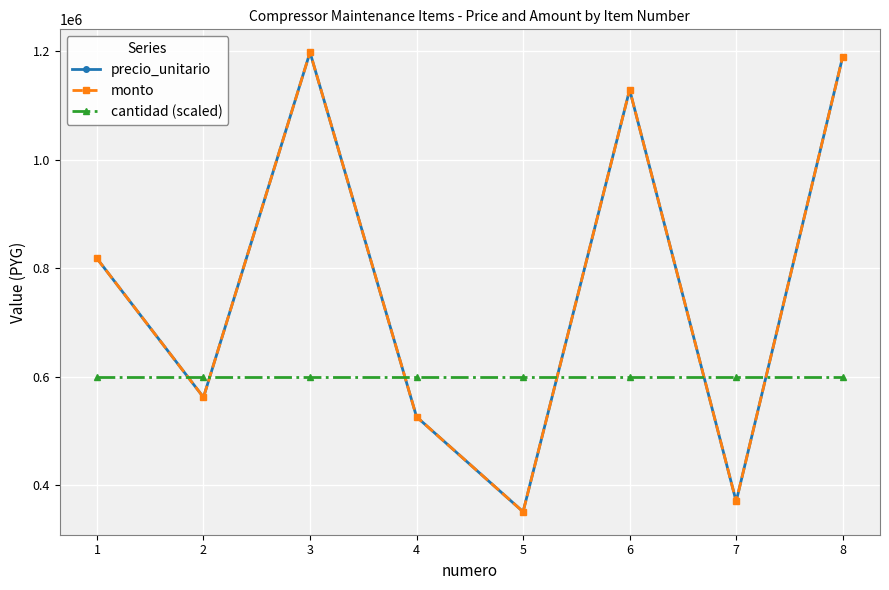

Reading right to left, transcribe all the data shown in this chart.

precio_unitario: 8=1190000	7=370000	6=1129000	5=351000	4=526000	3=1198000	2=562000	1=818000
monto: 8=1190000	7=370000	6=1129000	5=351000	4=526000	3=1198000	2=562000	1=818000
cantidad (scaled): 8=600000	7=600000	6=600000	5=600000	4=600000	3=600000	2=600000	1=600000